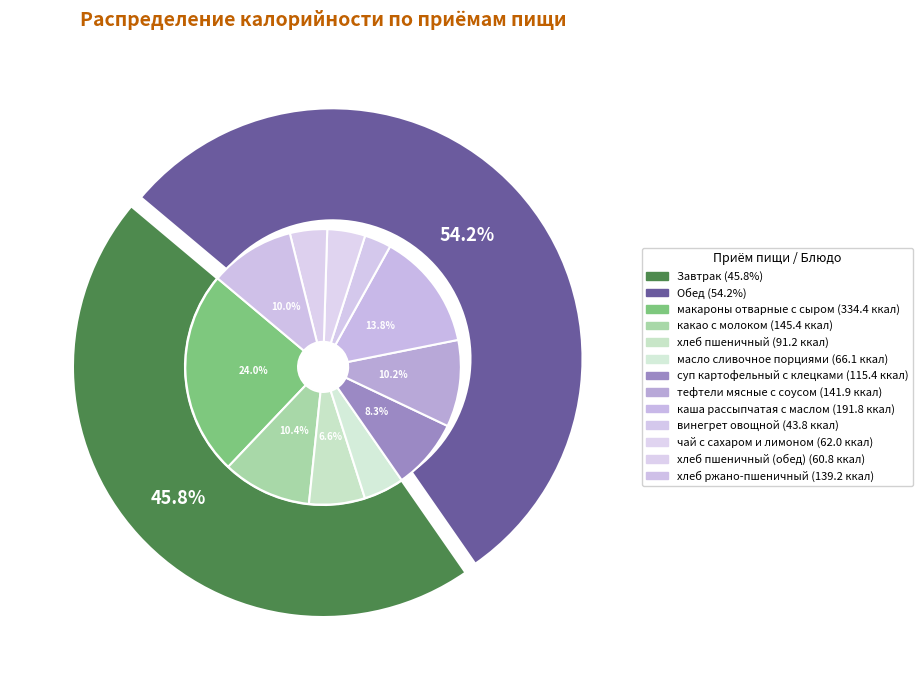

The Завтрак slice represents 46% of the pie. True or false?

True